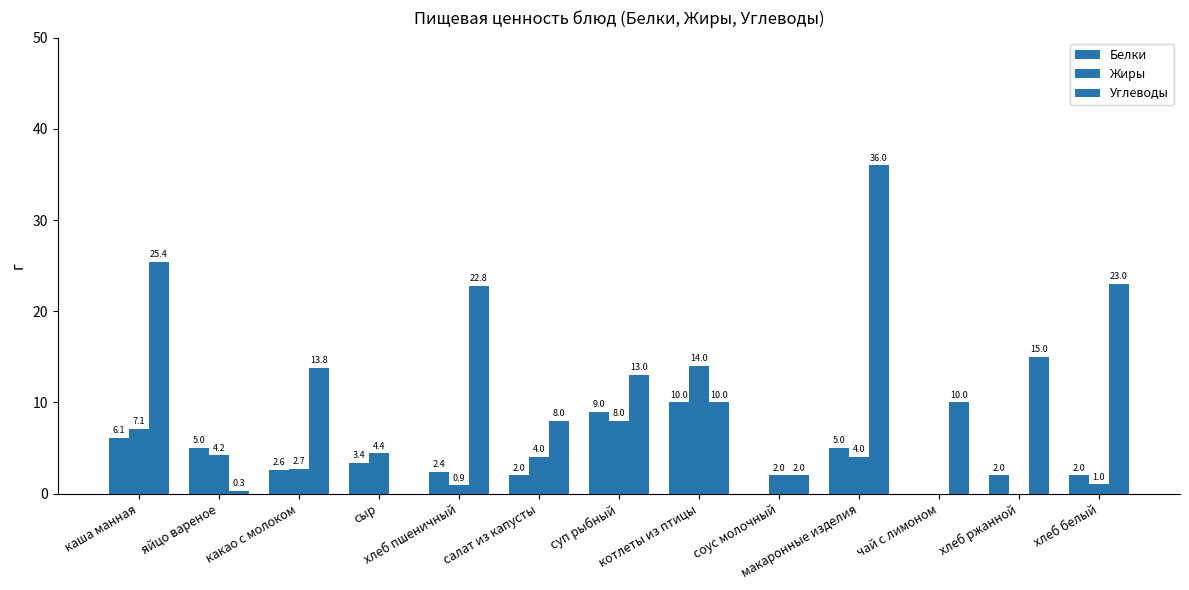

Count the number of categories in the chart.

13